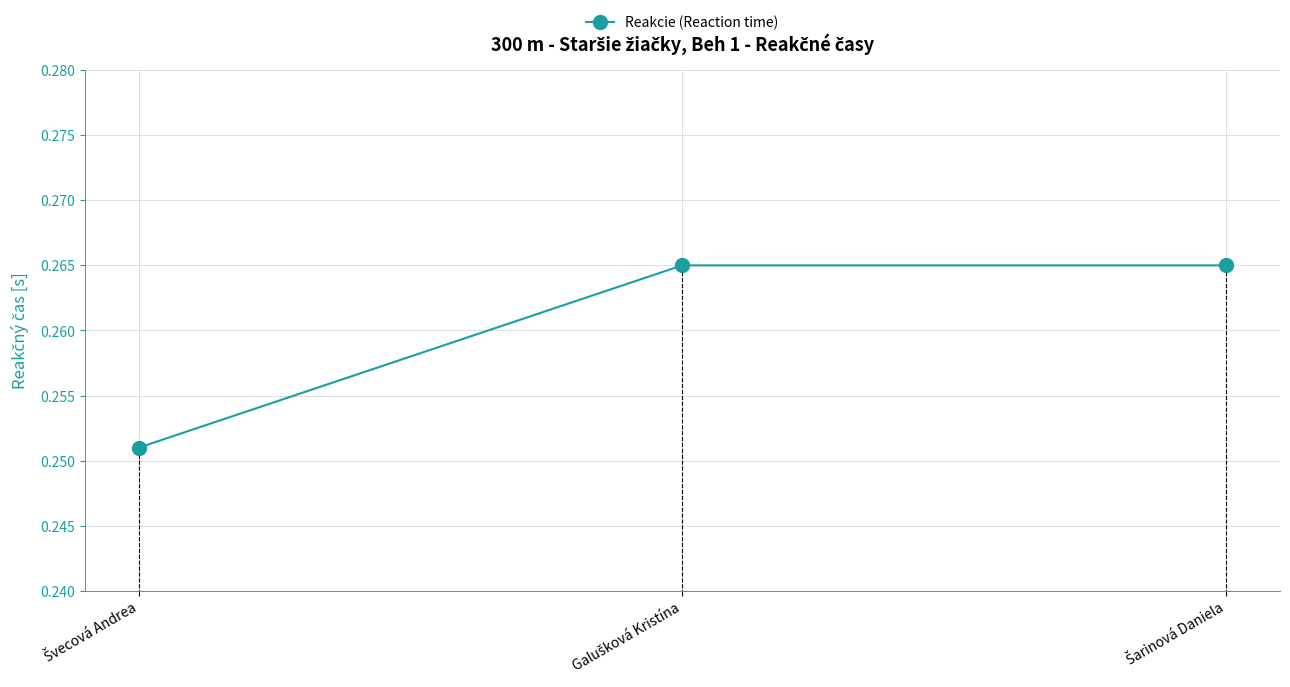

Rank the categories by value from highest to lowest.

Galušková Kristína, Šarinová Daniela, Švecová Andrea